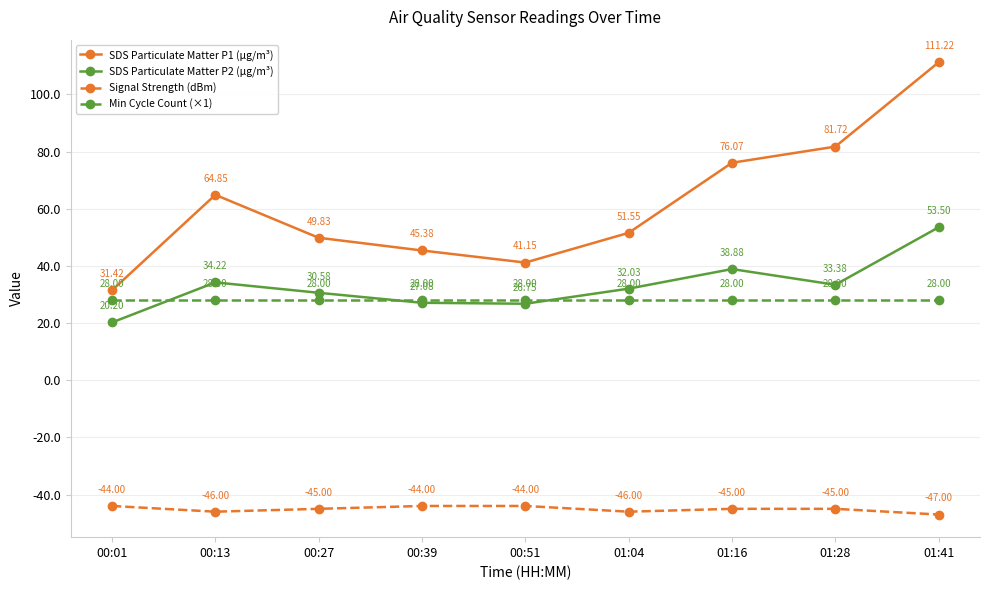

Does the chart display data point markers on the line(s)?

Yes